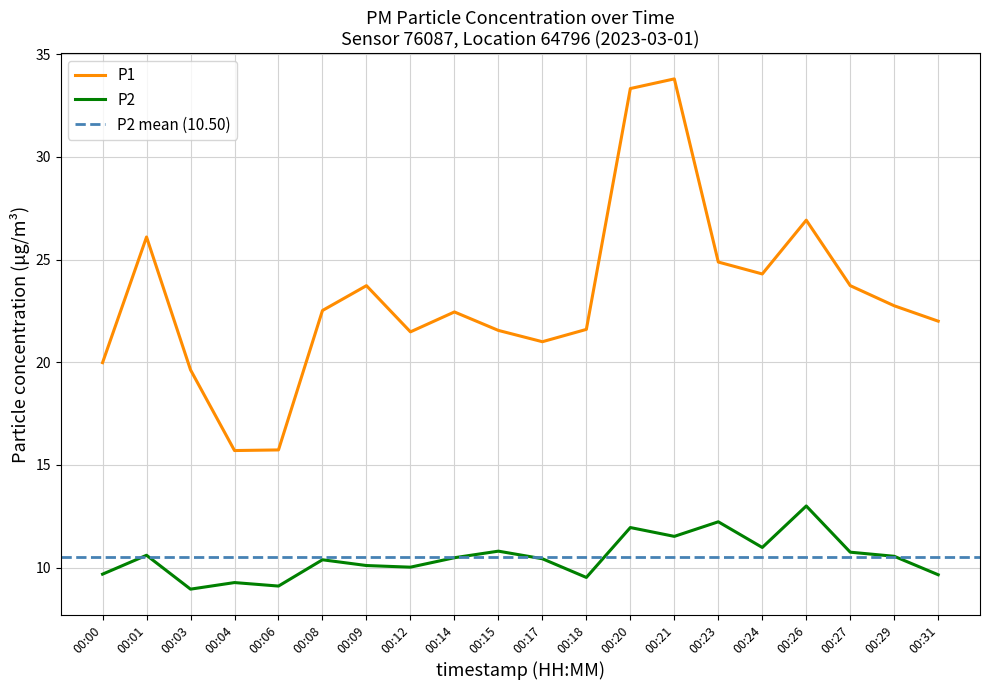

Reading right to left, transcribe all the data shown in this chart.

P1: 00:31=22.0	00:29=22.8	00:27=23.7	00:26=26.9	00:24=24.3	00:23=24.9	00:21=33.8	00:20=33.3	00:18=21.6	00:17=21.0	00:15=21.6	00:14=22.4	00:12=21.5	00:09=23.7	00:08=22.5	00:06=15.7	00:04=15.7	00:03=19.6	00:01=26.1	00:00=20.0
P2: 00:31=9.7	00:29=10.6	00:27=10.8	00:26=13.0	00:24=11.0	00:23=12.2	00:21=11.5	00:20=11.9	00:18=9.5	00:17=10.4	00:15=10.8	00:14=10.5	00:12=10.0	00:09=10.1	00:08=10.4	00:06=9.1	00:04=9.3	00:03=8.9	00:01=10.6	00:00=9.7